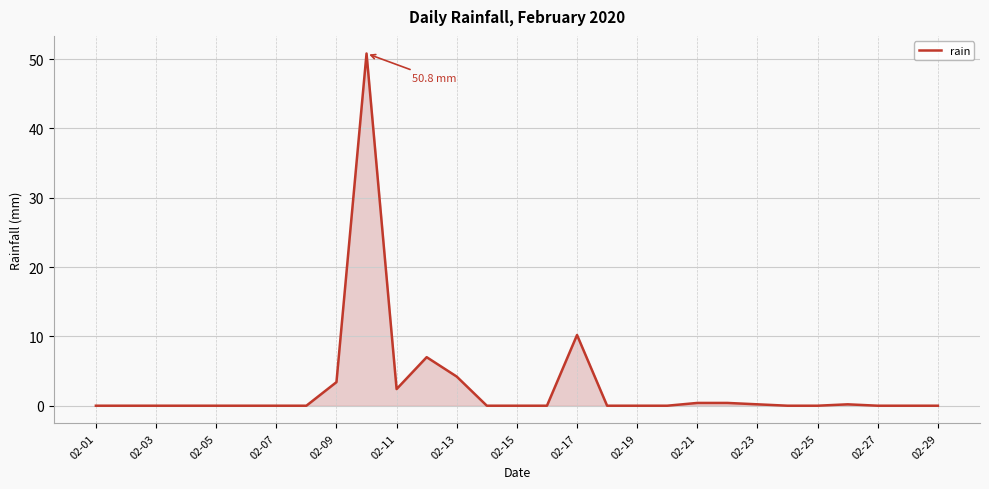

What is the difference between the maximum and minimum values?

50.8